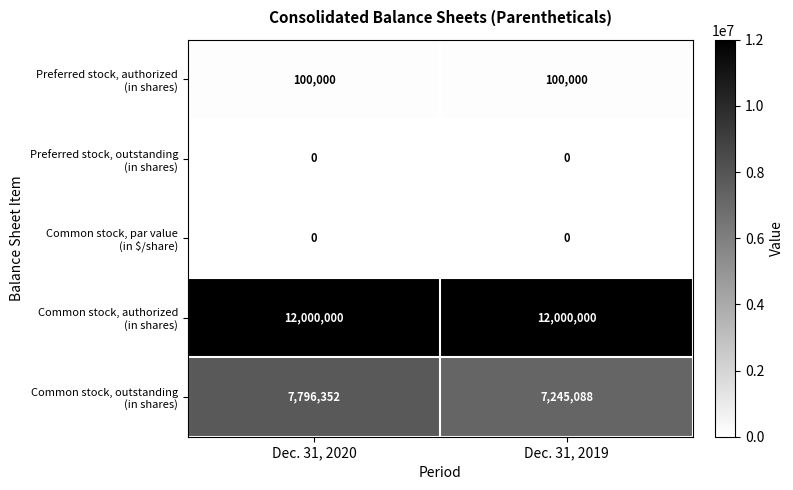

What is the total value across all series at Dec. 31, 2019?

19345088